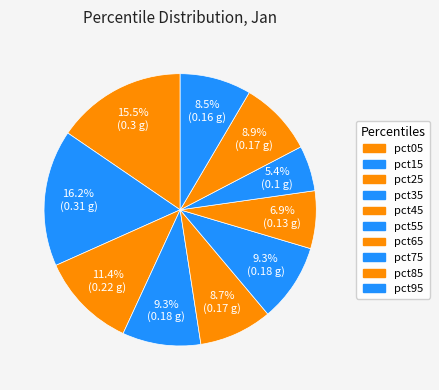

How many segments does this pie chart have?

10